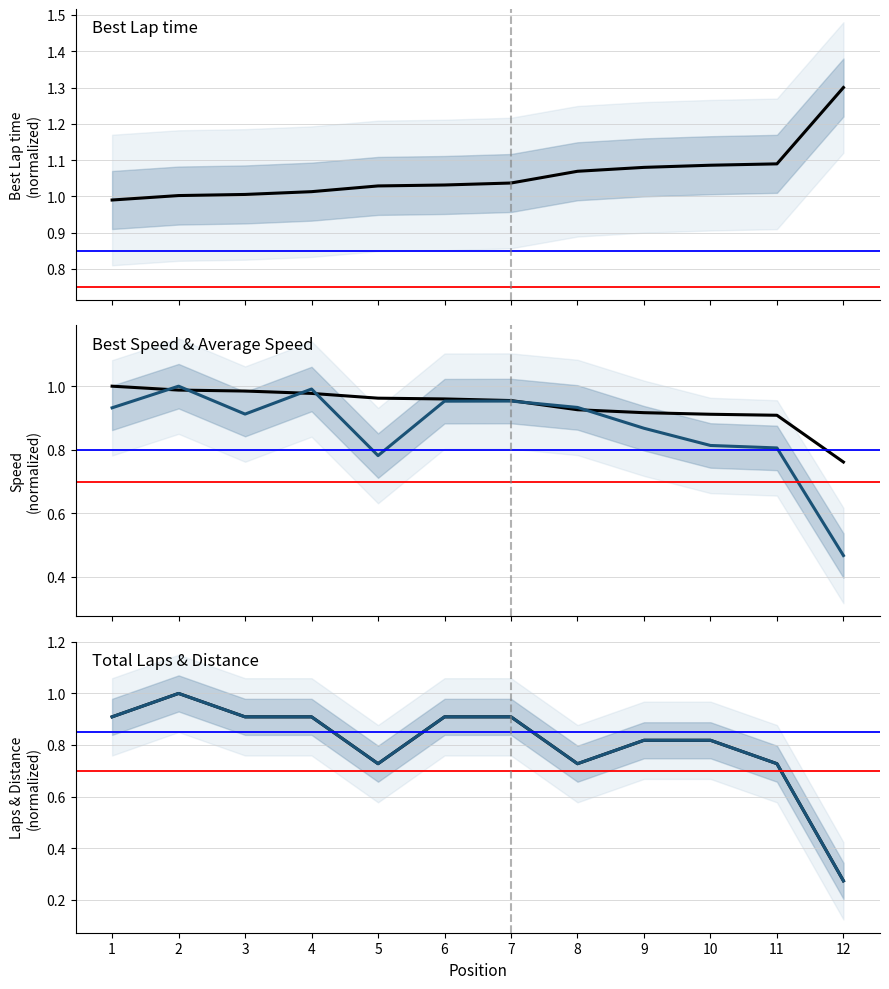

The Total Laps series shows 0.2 at 5. True or false?

False